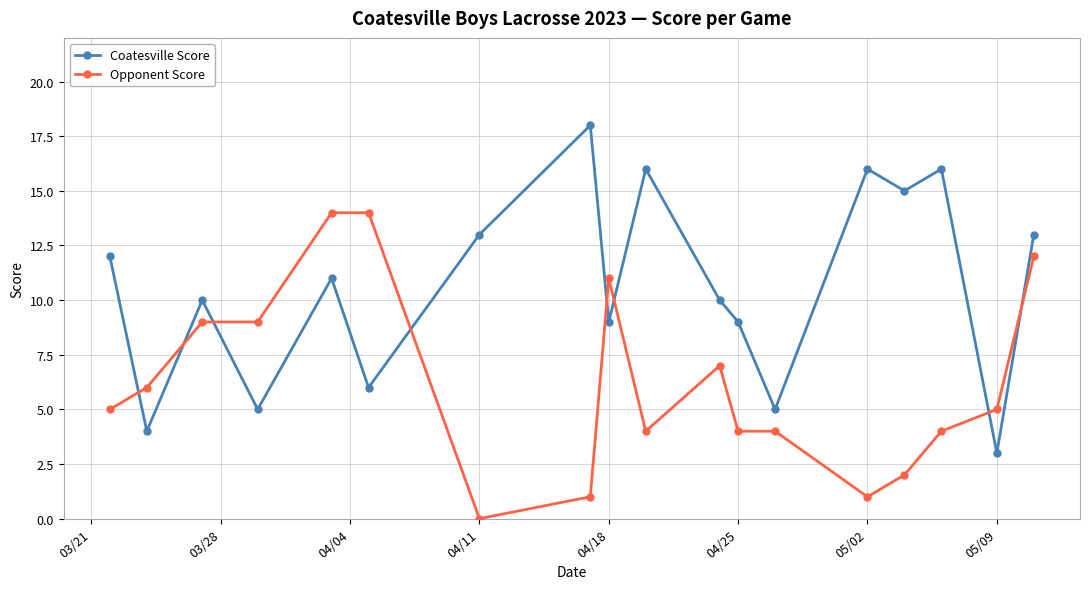

What is the maximum value for Opponent Score?

14